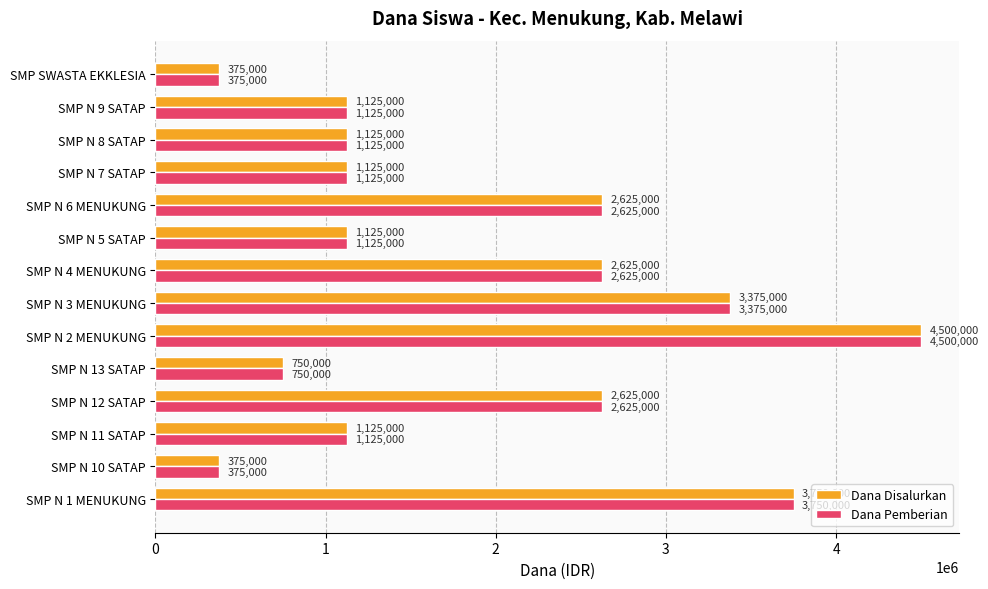

At how many categories does at least one series exceed 1211667?

6